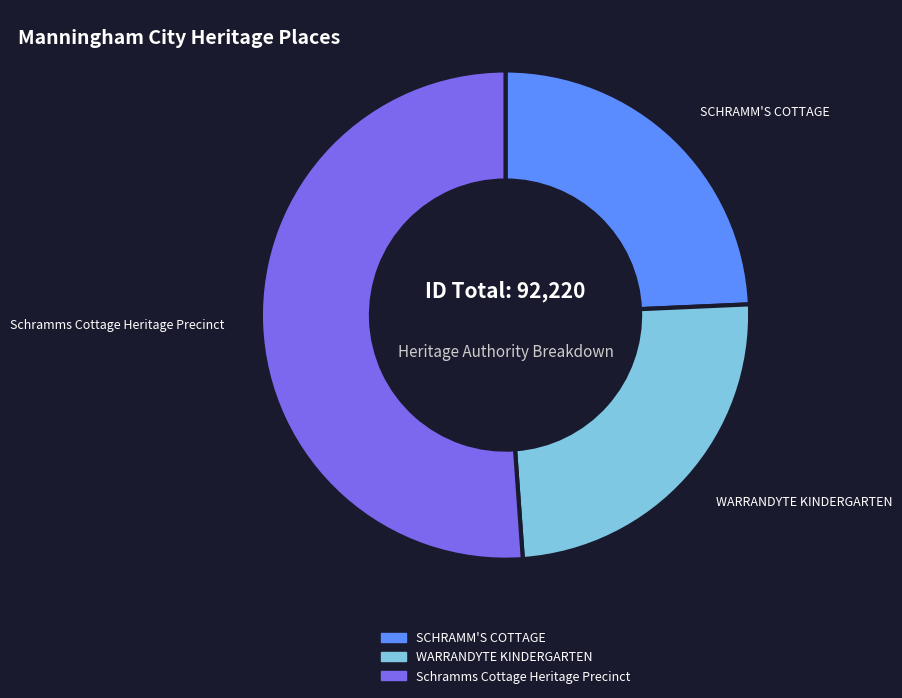

What is the ratio of the value at SCHRAMM'S COTTAGE to the value at WARRANDYTE KINDERGARTEN?

1.0